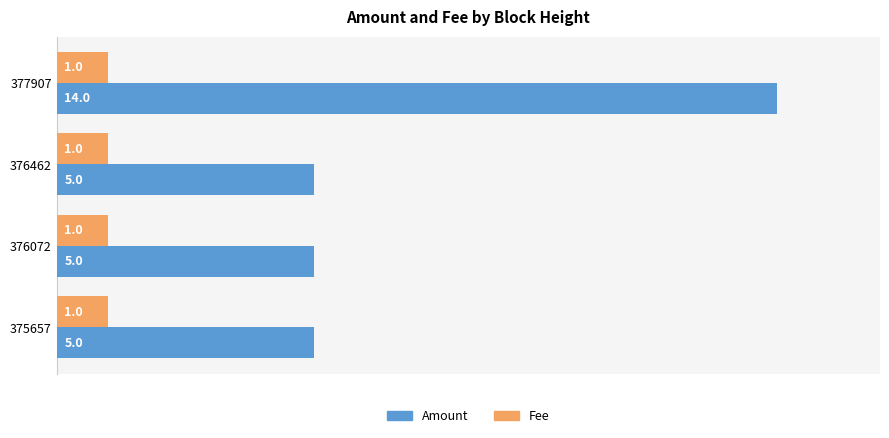

Which series has the largest total across all categories?

Amount